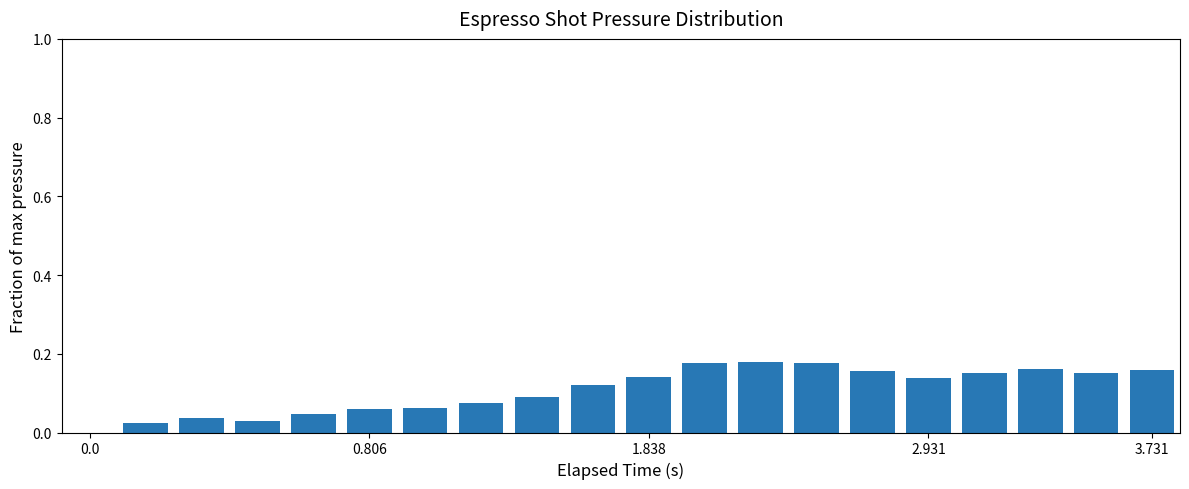

What is the sum of all values?

2.1